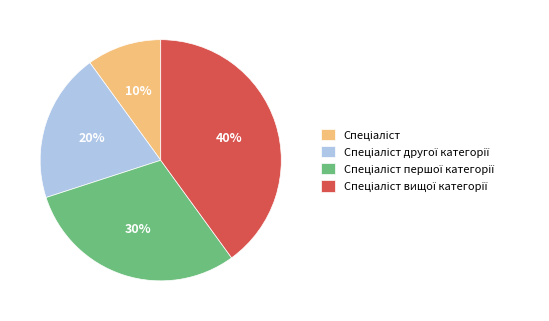

To the nearest percent, what is the average slice percentage?

25%